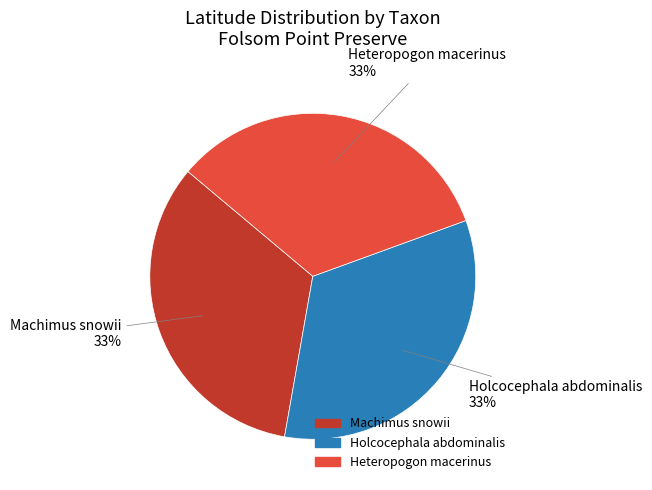

Do Heteropogon macerinus and Holcocephala abdominalis together represent more than half of the pie?

Yes